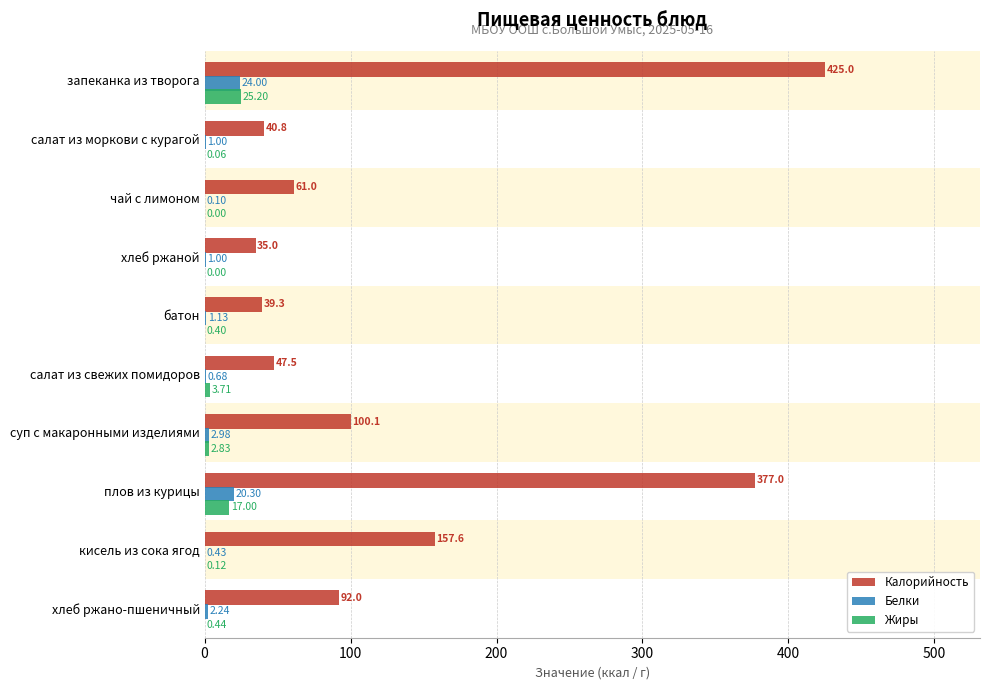

Which series changed the most between 500 and 600?

Калорийность